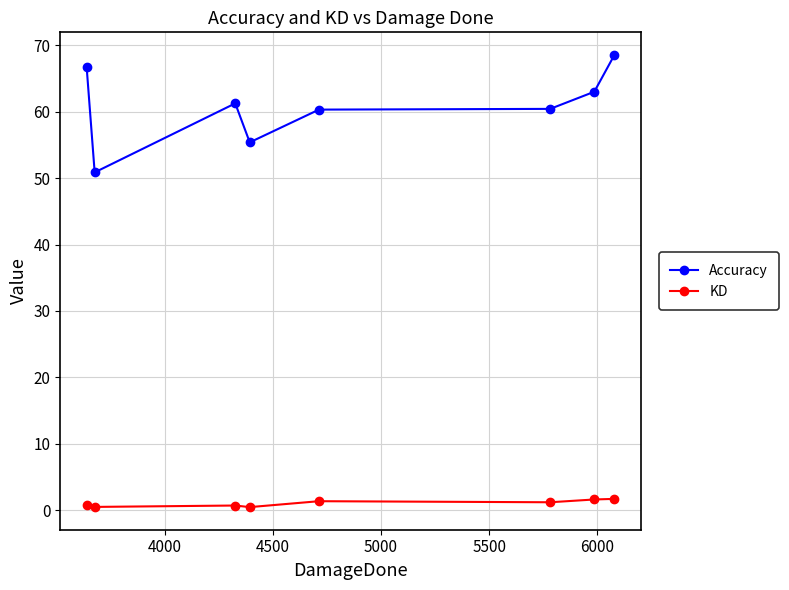

True or false: KD has more than 0 points higher than both neighbors.

True